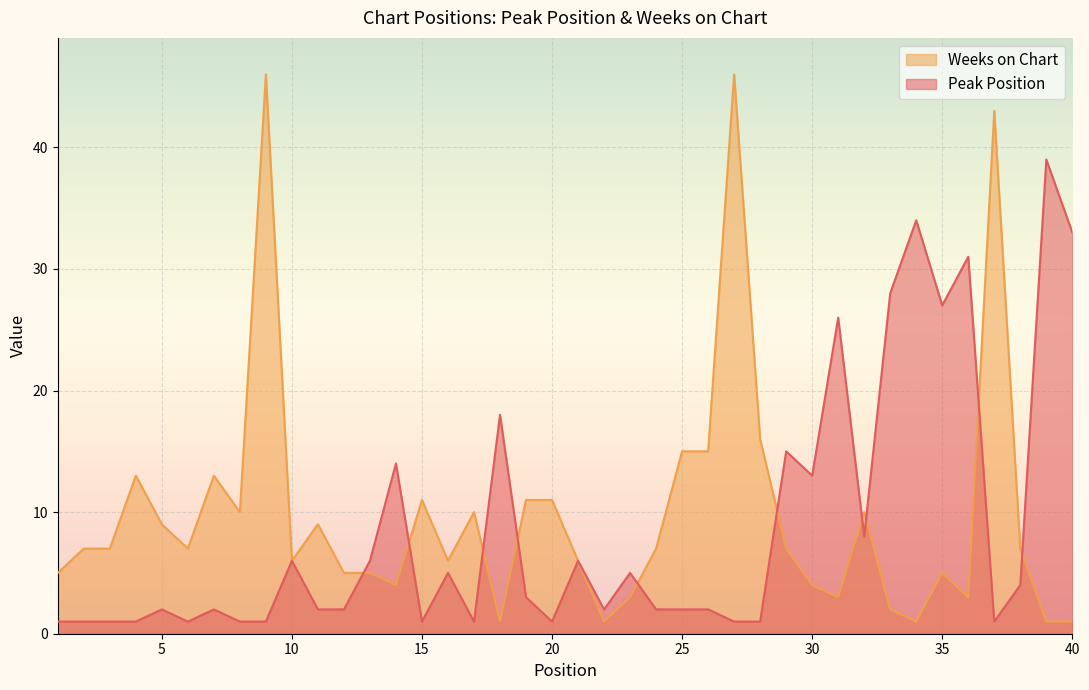

Count the number of categories in the chart.

40